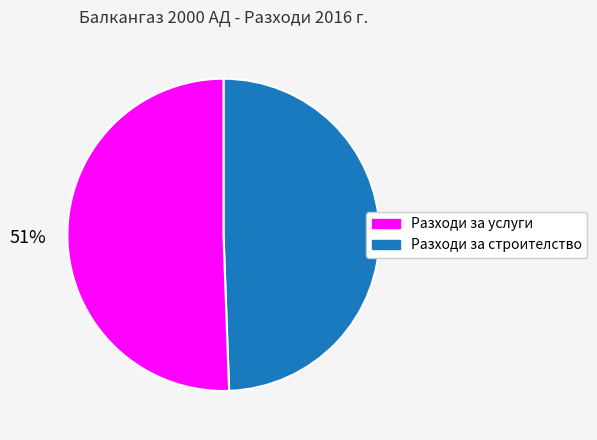

To the nearest percent, what is the average slice percentage?

50%